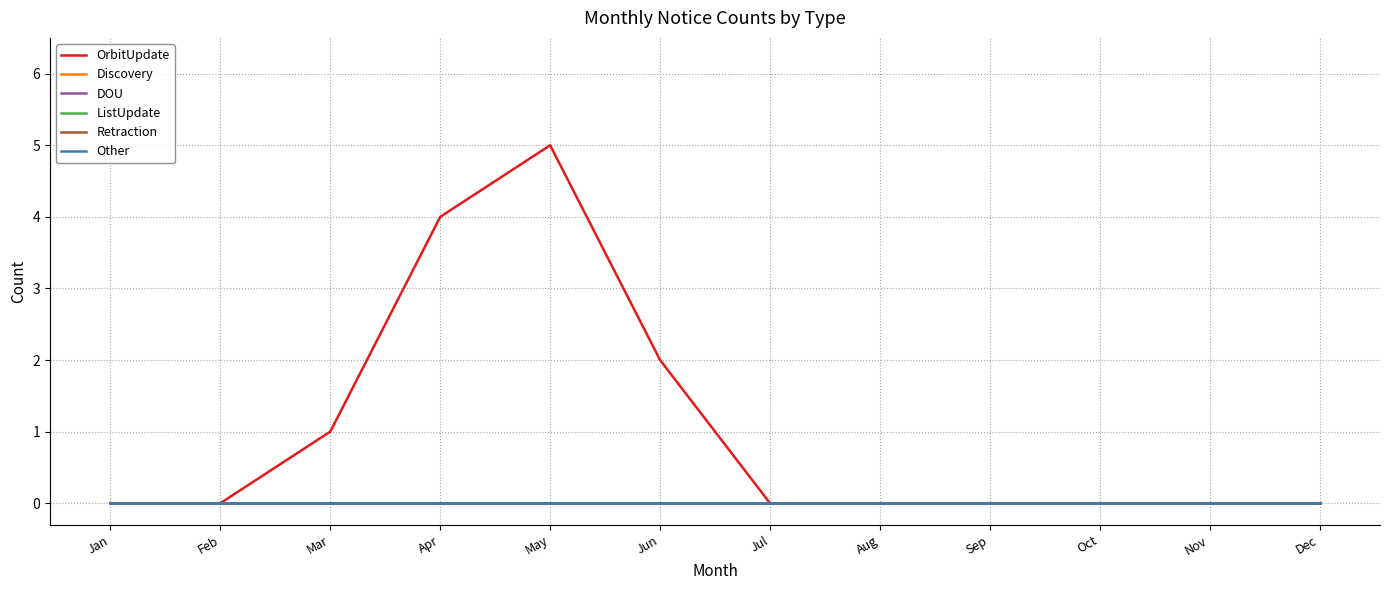

Does the chart display data point markers on the line(s)?

No